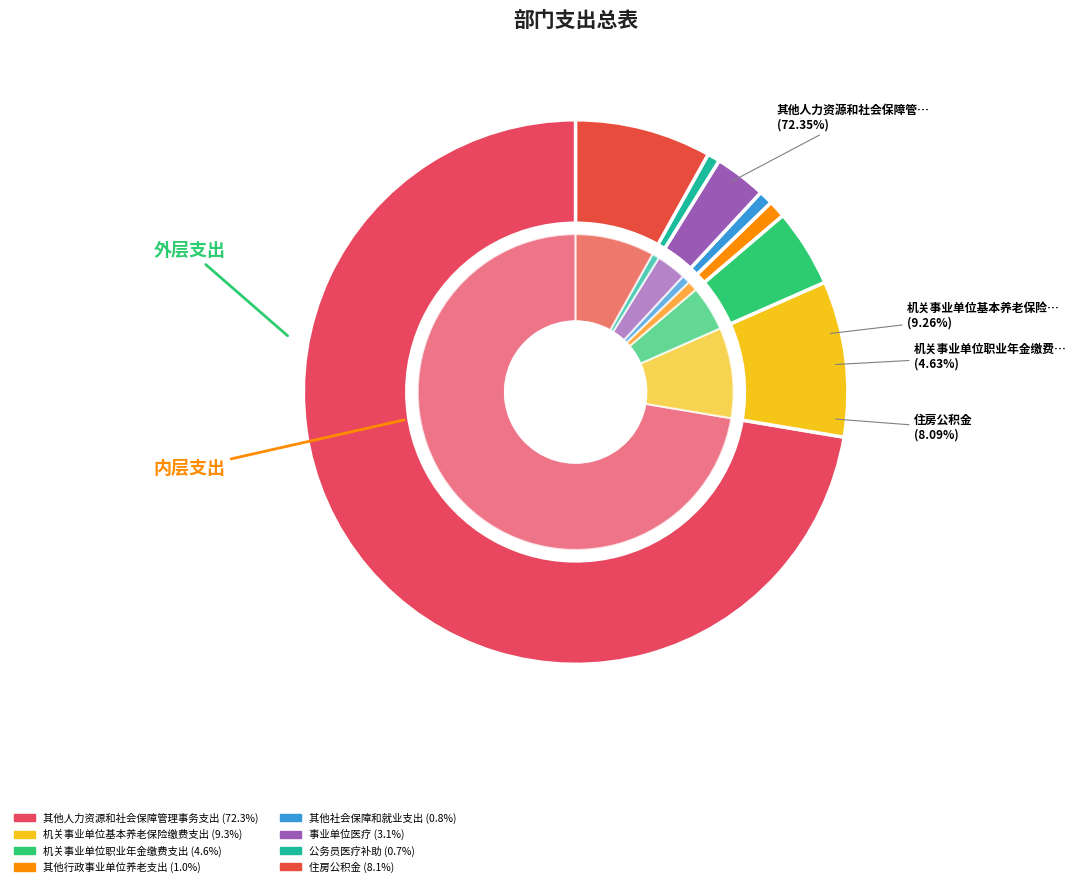

Count the number of slices in the pie.

8